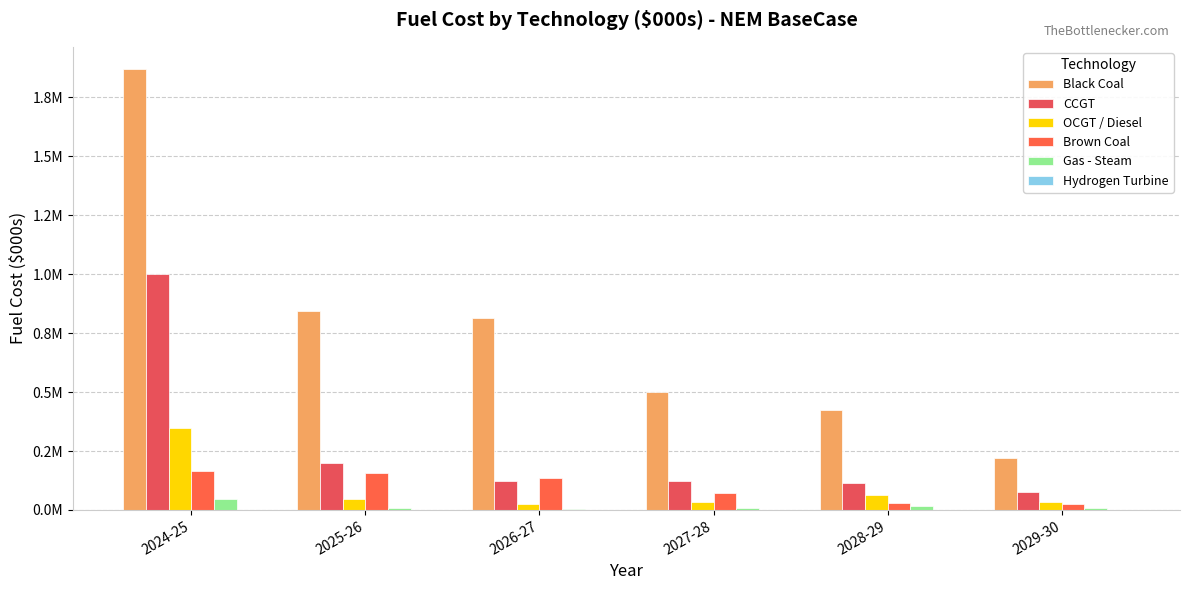

What position from the right is 2024-25?

6